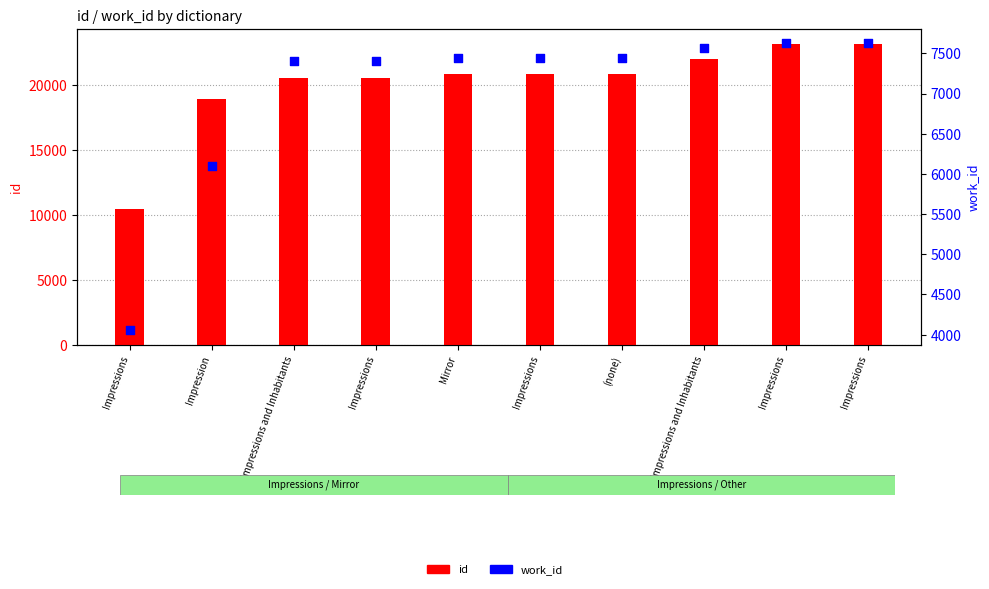

What is the total value across all series at Impressions?

14542